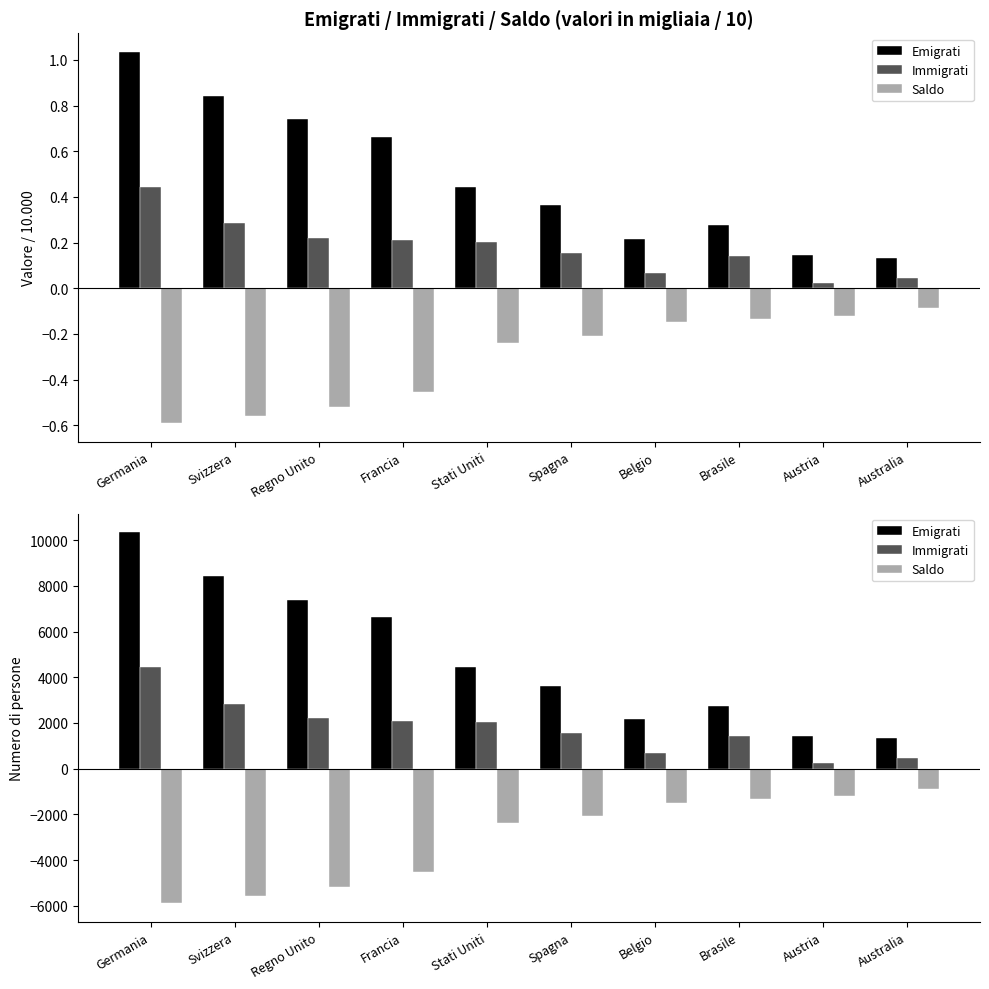

What is the total value across all series at Svizzera?

5700